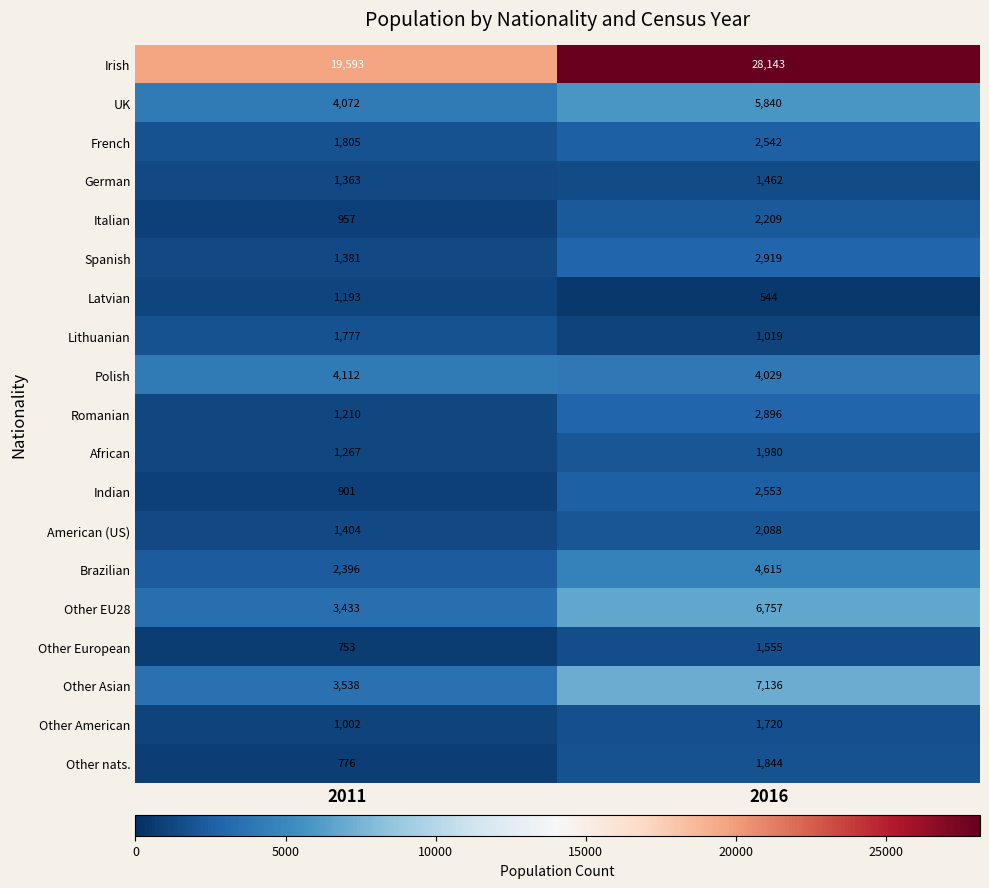

Rank the series by their maximum value, from highest to lowest.

Irish, Other Asian, Other EU28, UK, Brazilian, Polish, Spanish, Romanian, Indian, French, Italian, American (US), African, Other nats., Lithuanian, Other American, Other European, German, Latvian